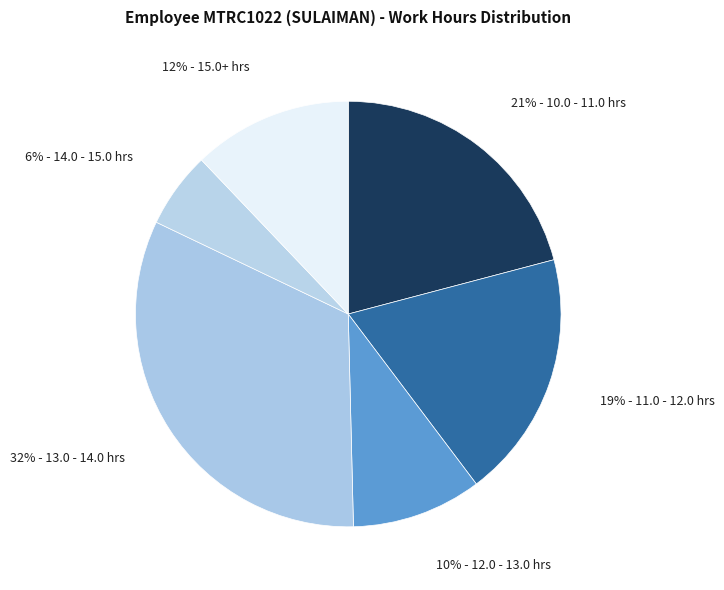

What percentage is the 6% - 14.0 - 15.0 hrs slice, to the nearest percent?

6%